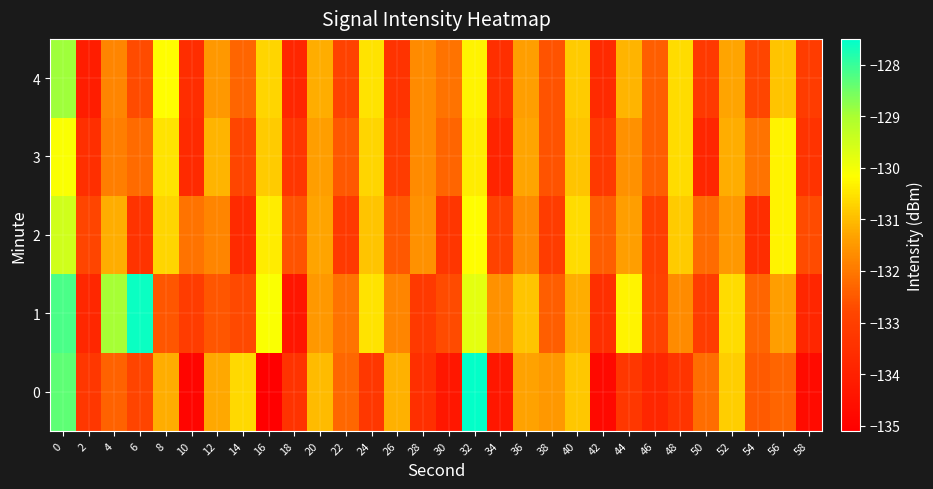

Which has a higher value, 22 or 54?

22